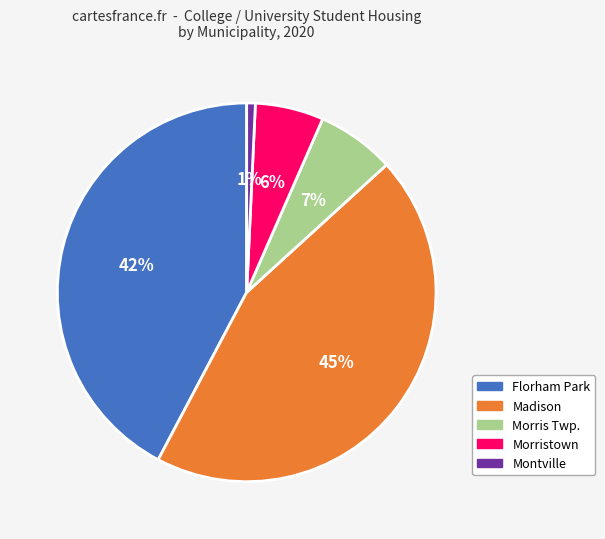

Is there a majority slice in this chart?

No